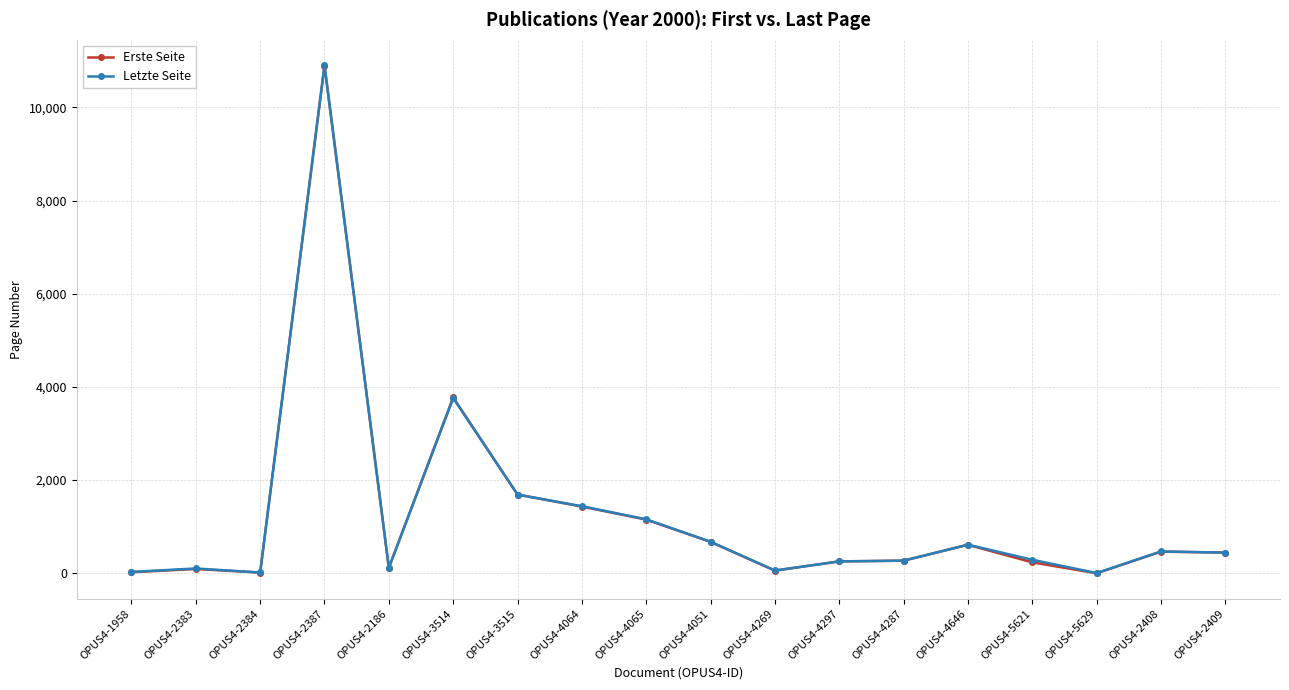

True or false: Erste Seite has more than 1 interior local peaks.

True